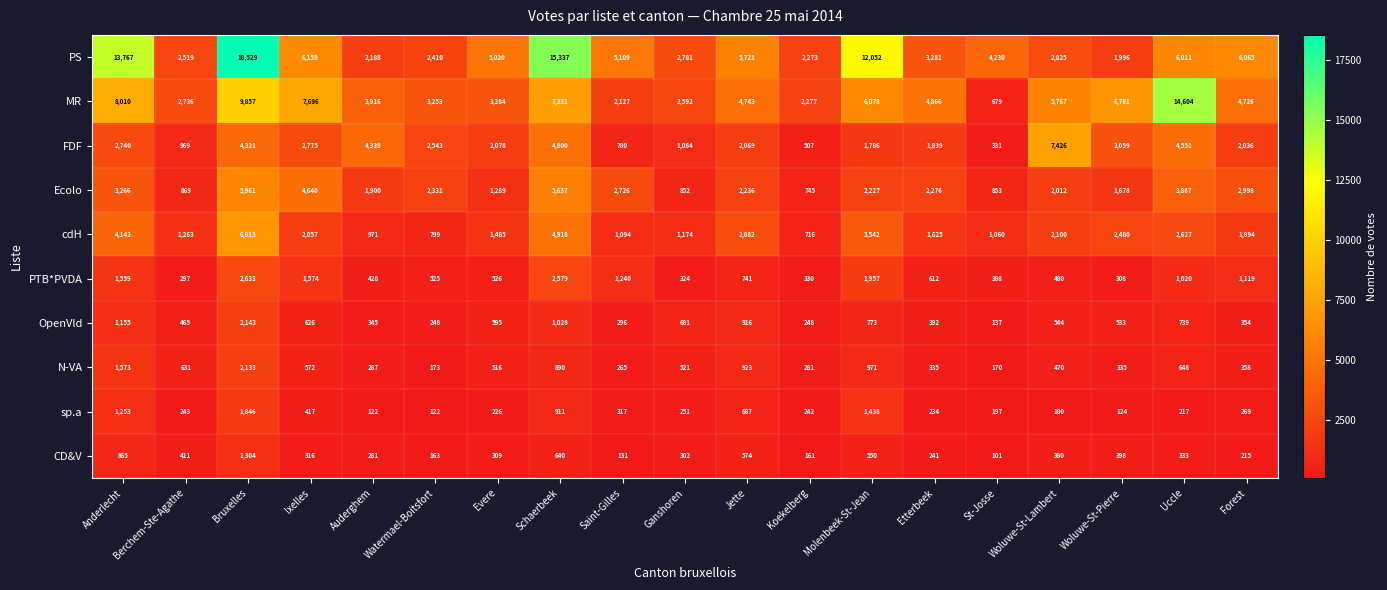

What is the total value across all series at Uccle?

34637